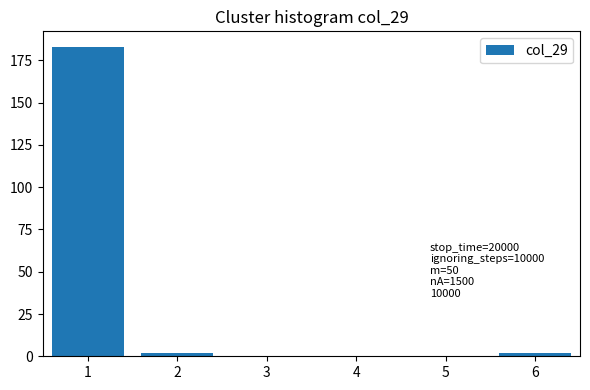

Reading left to right, transcribe all the data shown in this chart.

1=183	2=2	3=0	4=0	5=0	6=2